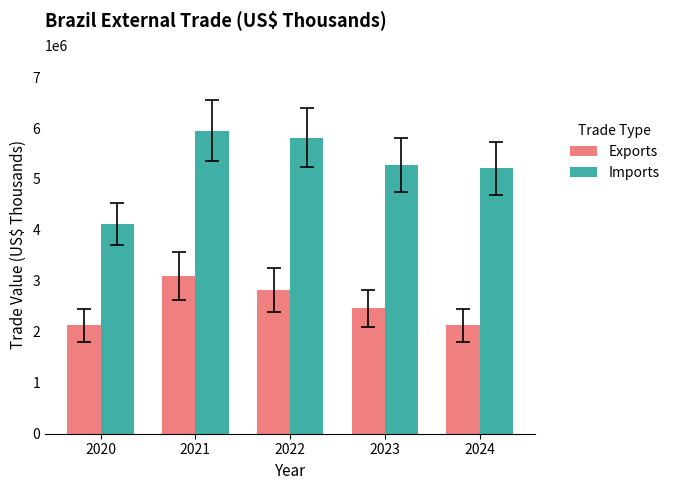

Which series has the largest range (max minus min)?

Imports